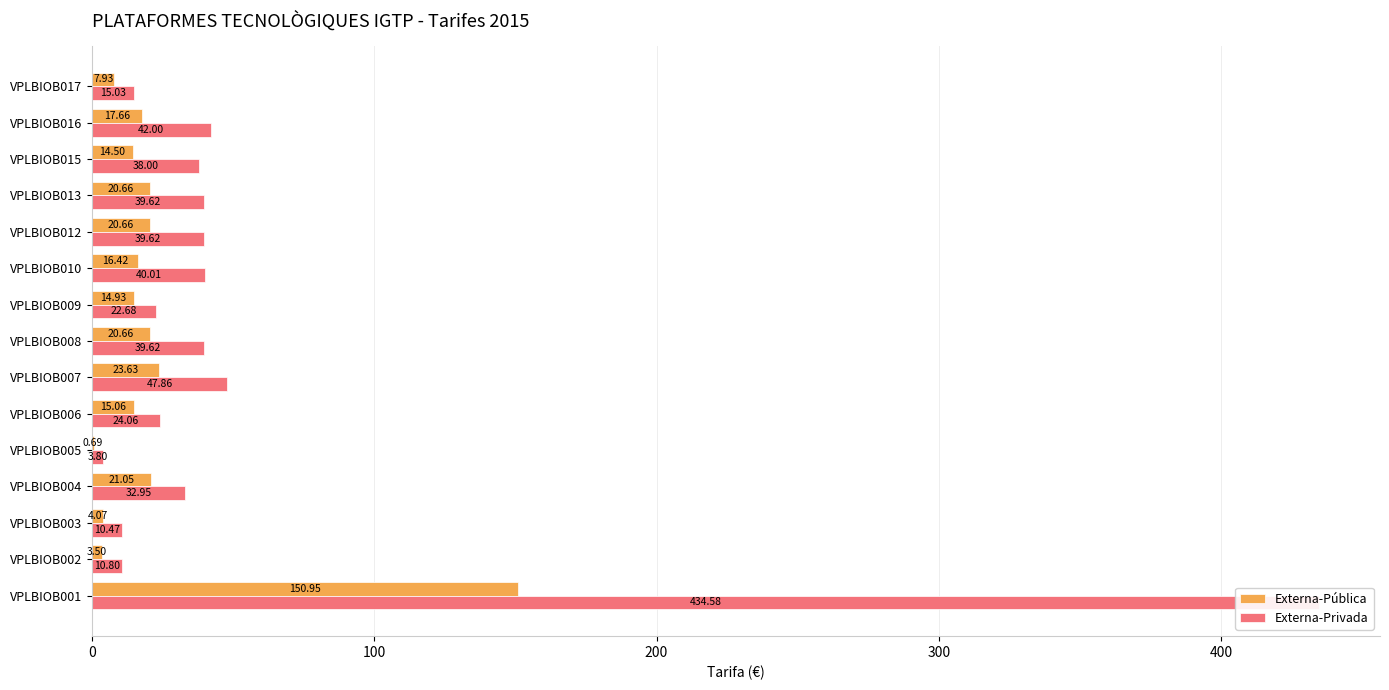

What is the average value of the Externa-Privada series?

56.1